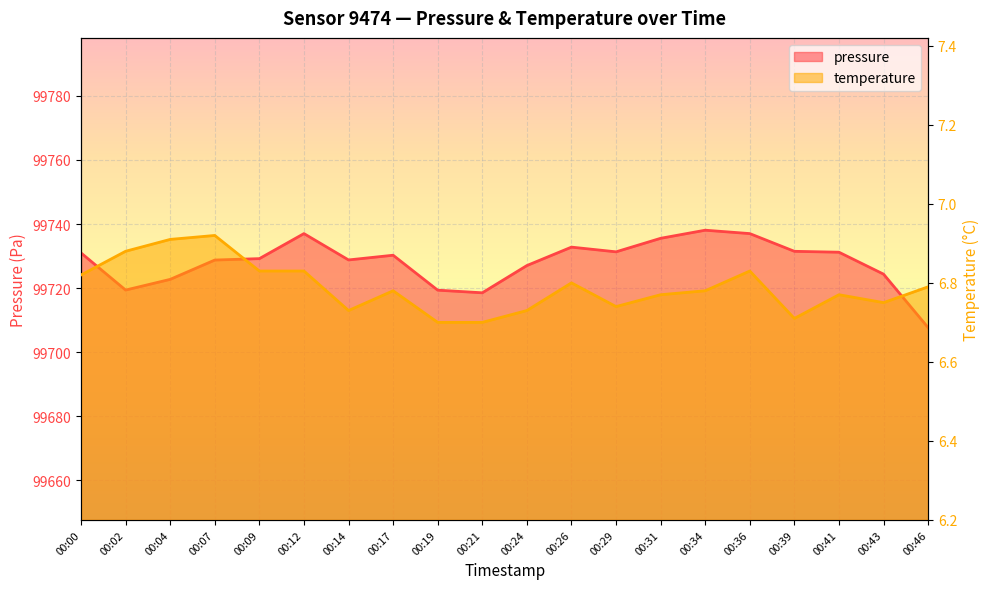

Which series changed the most between 00:07 and 00:21?

pressure